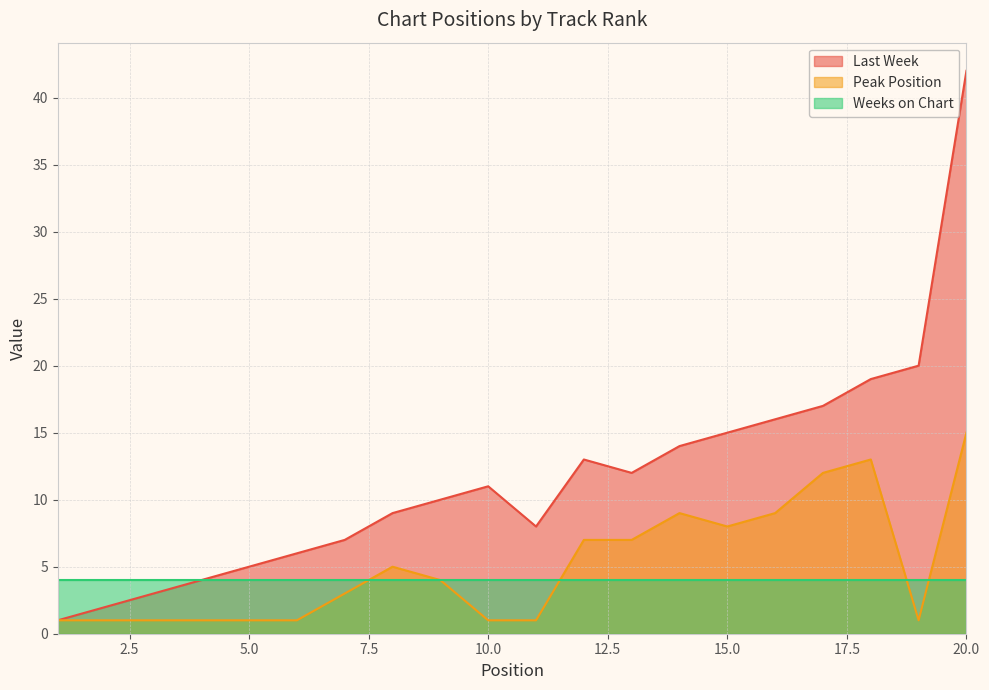

Is the value of Last Week at 5.0 greater than the value of Peak Position at 15.0?

No